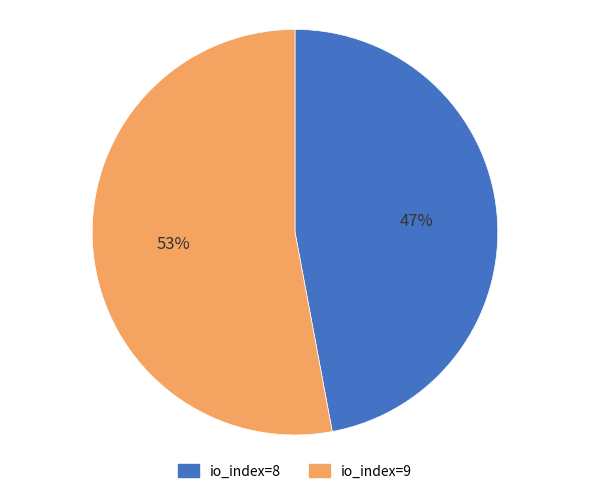

Rank the categories by value from lowest to highest.

io_index=8, io_index=9